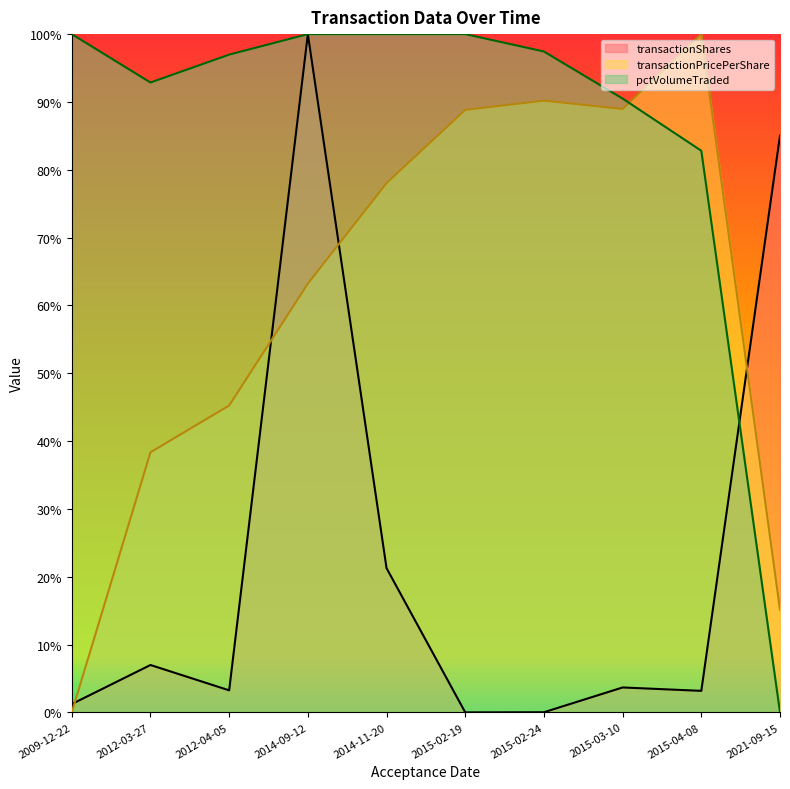

The value of transactionShares at 2015-03-10 is 1.7. True or false?

False